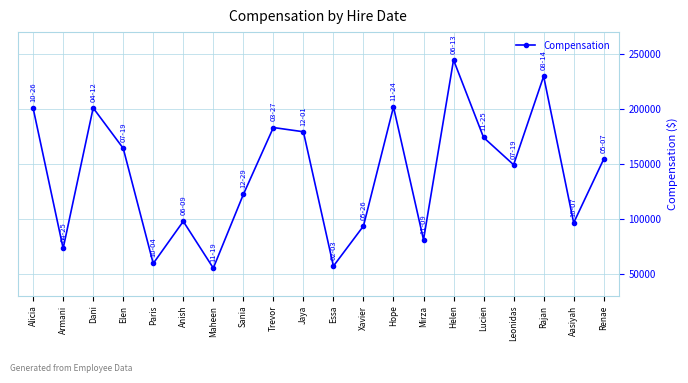

What is the value of the 5th point from the left?

59224